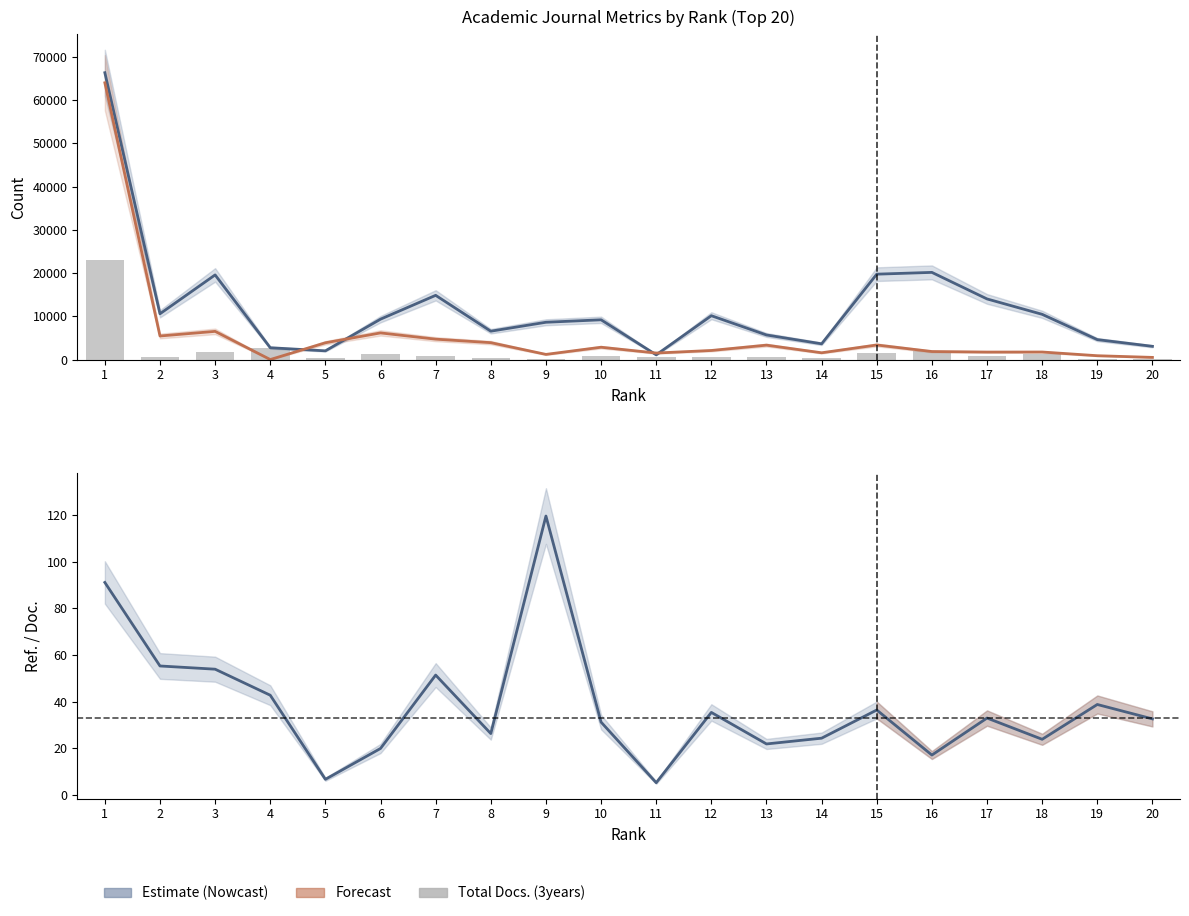

What is the difference between the maximum and minimum values in the Total Cites (3years) series?

63979.0